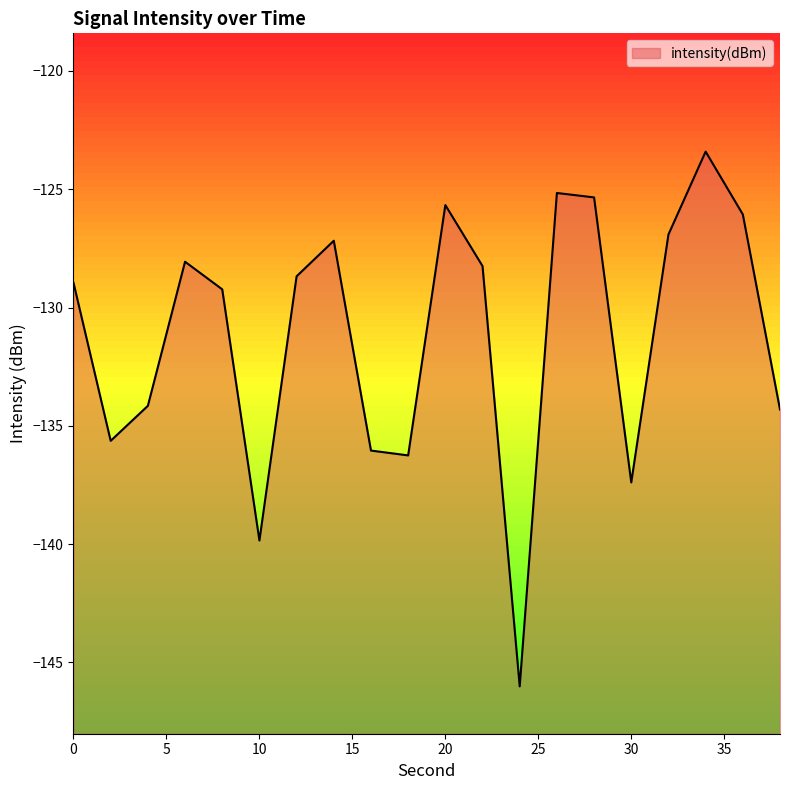

What is the change in value from 4 to 22?

+5.9